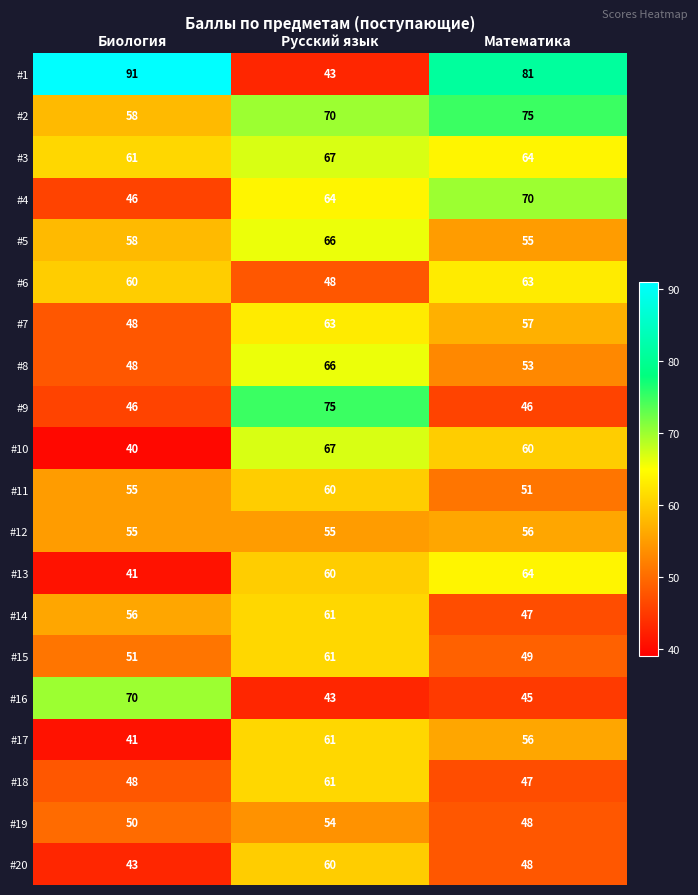

At how many categories does at least one series exceed 61?

3